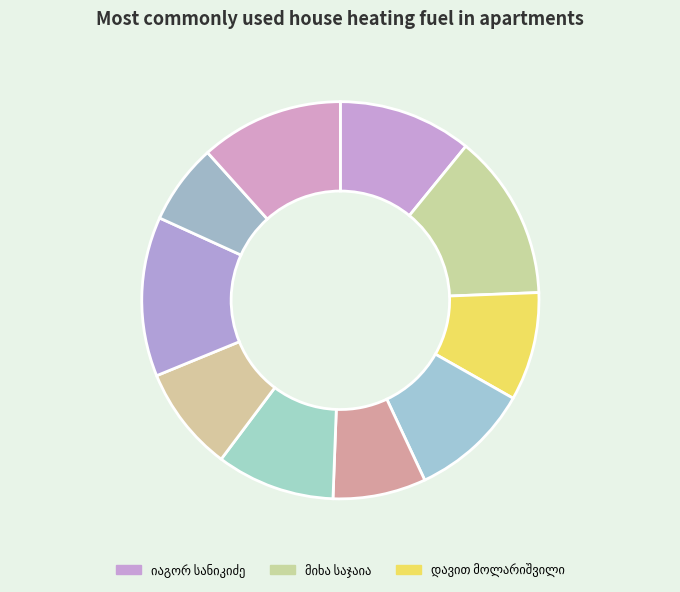

To the nearest percent, what is the combined percentage of ვარლამ ანჩაბაძე and ილია იაკობის ძე პირტახია?

21%